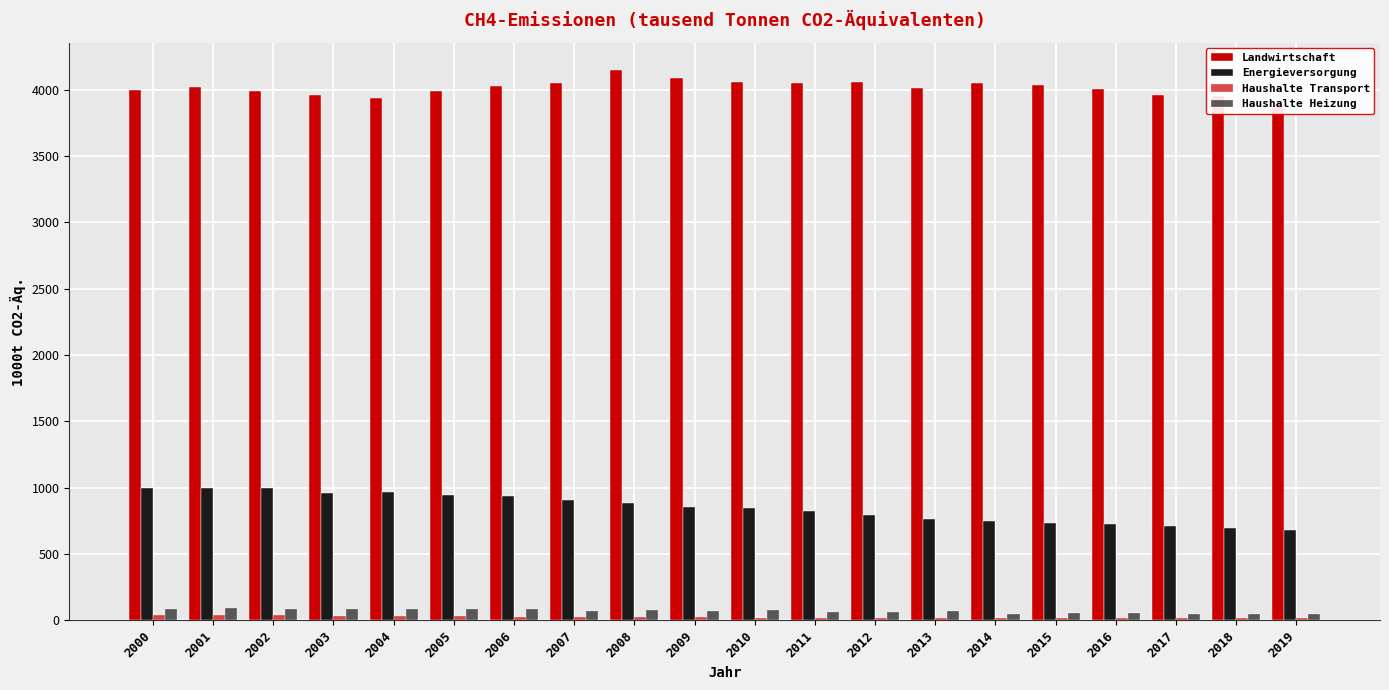

Where does the Haushalte Heizung series first go above 73?

2000